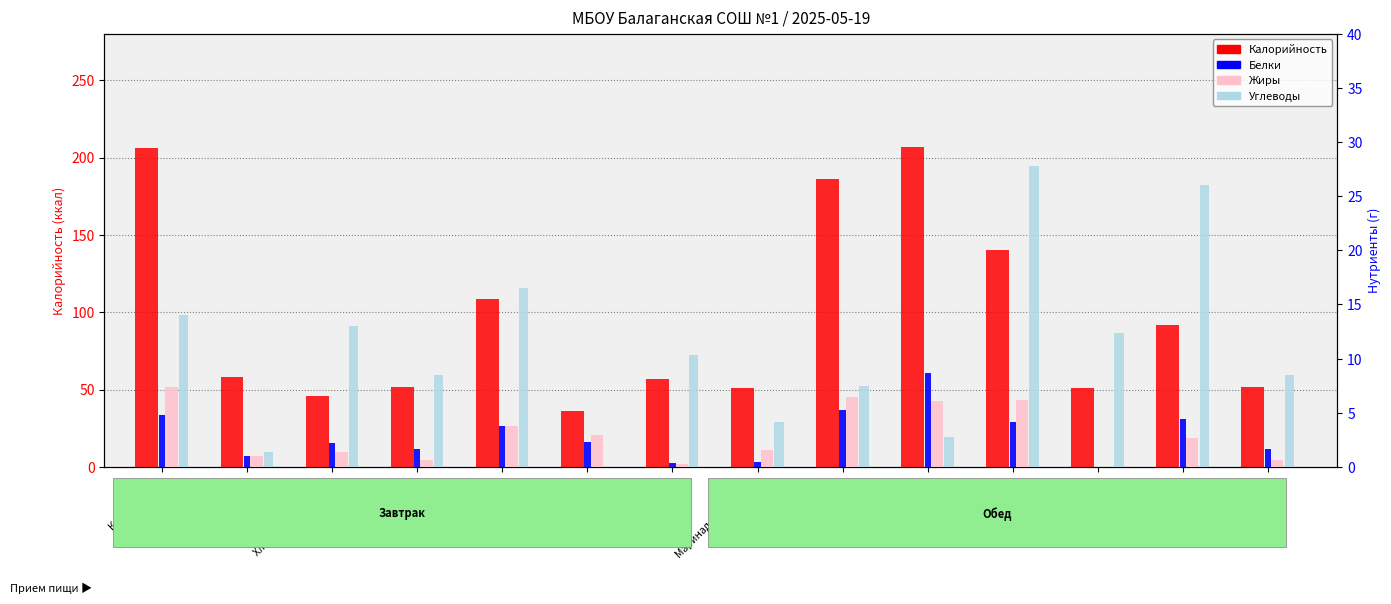

What is the sum of the Углеводы values at Сок персиковый and Маринад из моркови?

16.5